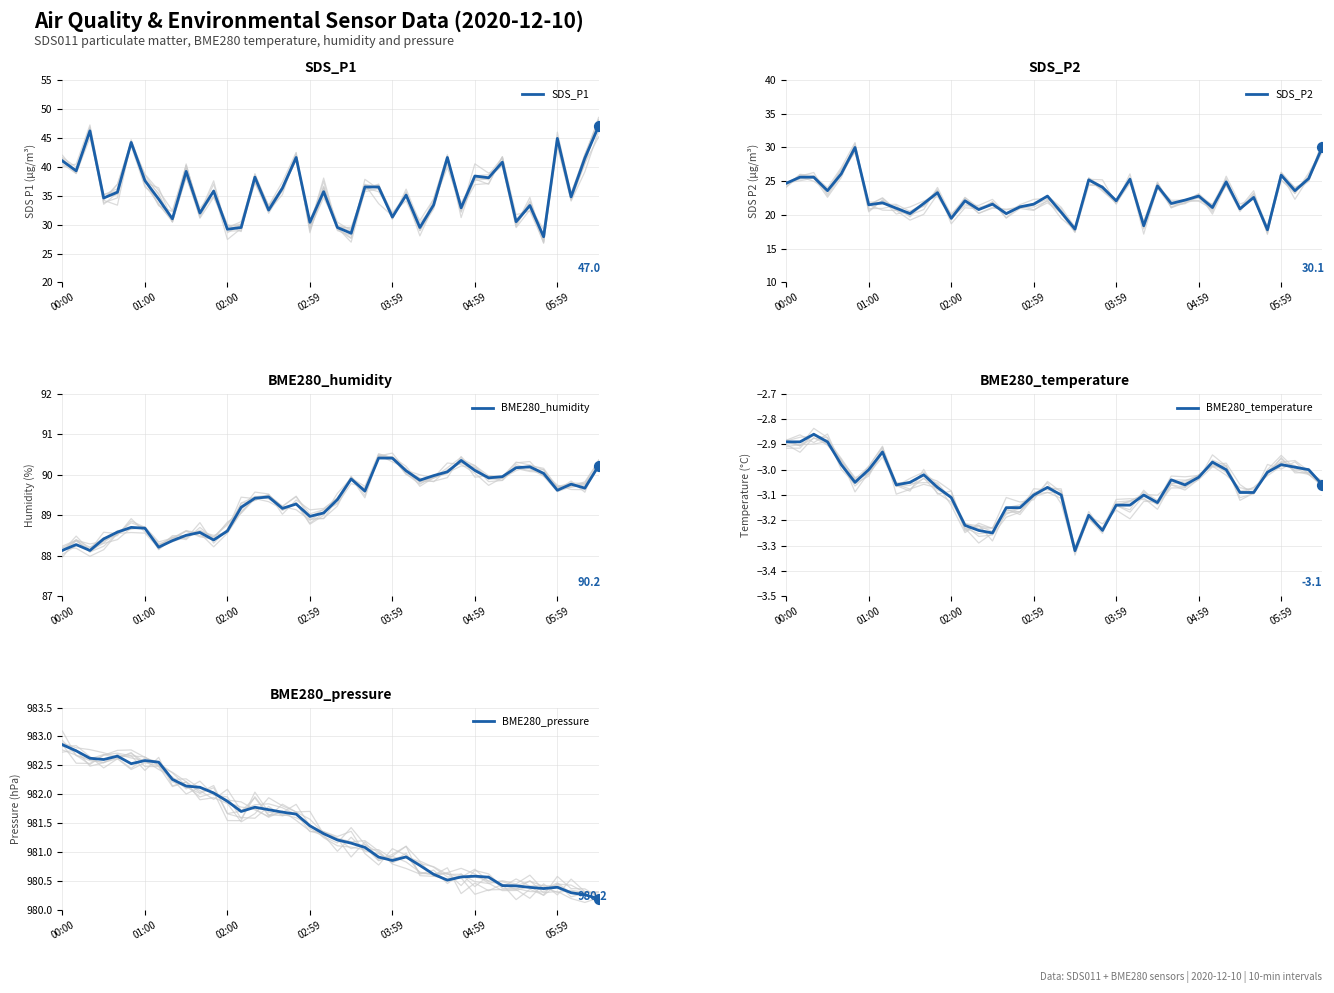

Which series reaches the minimum Y coordinate?

BME280_temperature